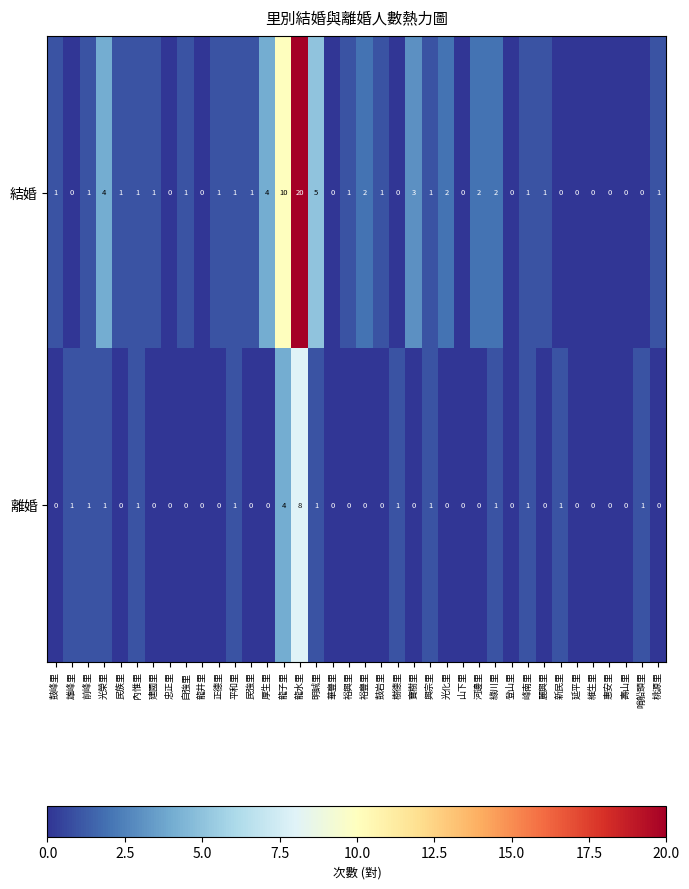

List the series in order of their peak value, highest first.

結婚, 離婚